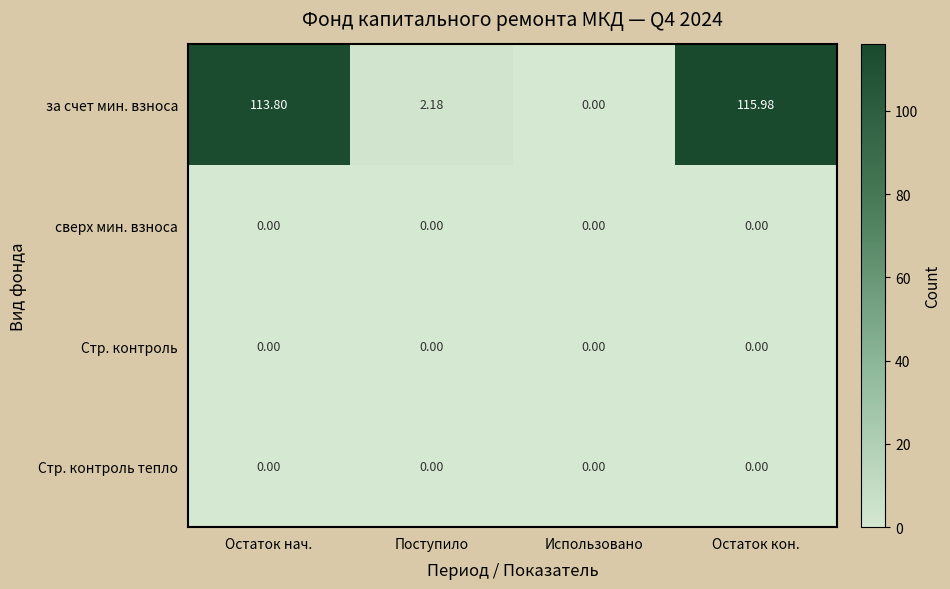

Between Использовано and Остаток кон., which series saw the biggest shift?

за счет мин. взноса